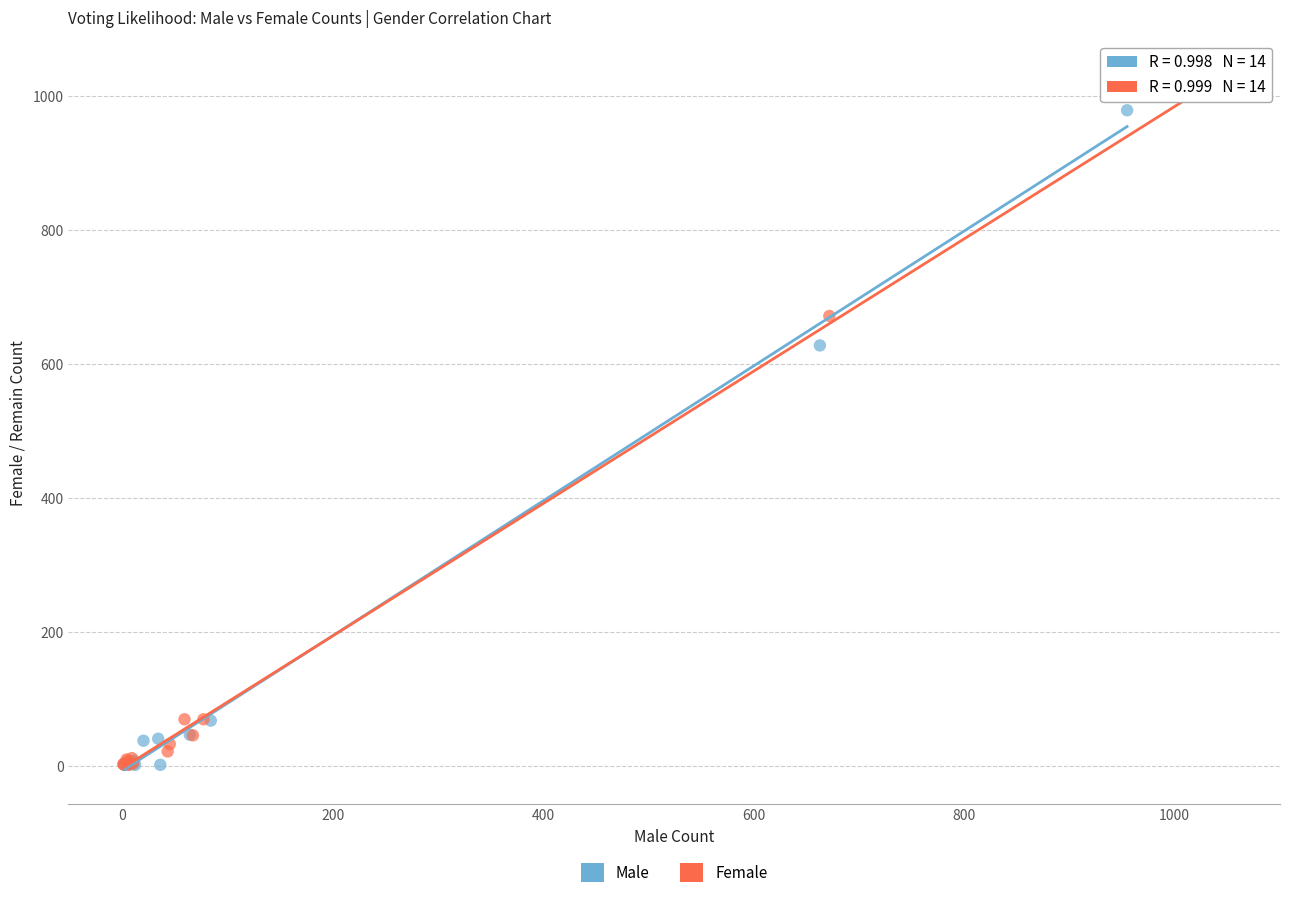

Which series has the largest Y range (max minus min)?

Female